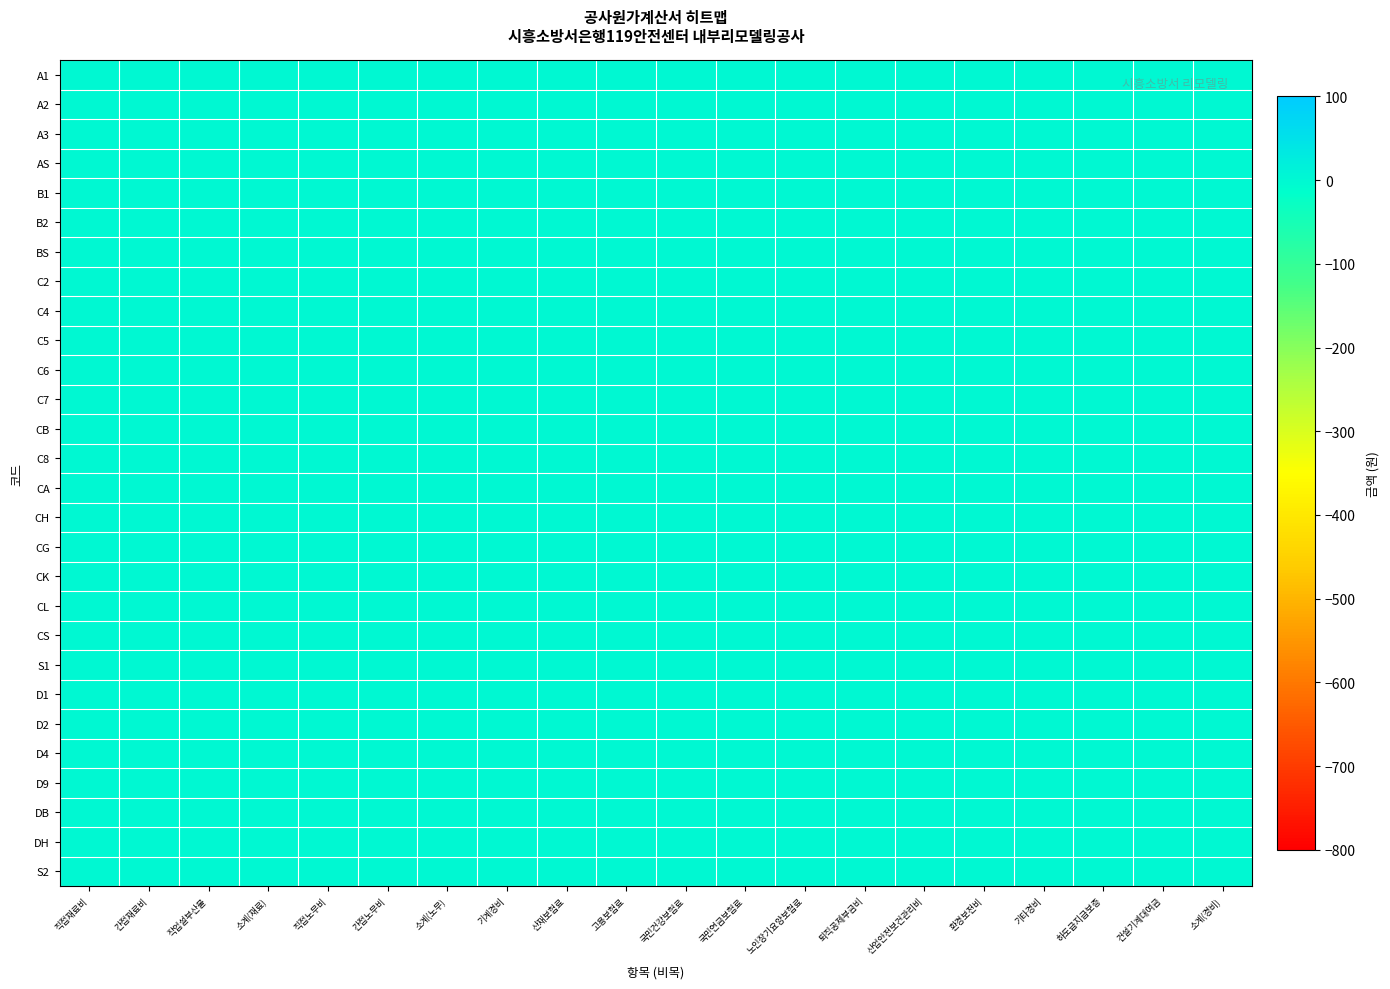

List the labels in order of AS value, smallest first.

A1, A2, A3, AS, B1, B2, BS, C2, C4, C5, C6, C7, CB, C8, CA, CH, CG, CK, CL, CS, S1, D1, D2, D4, D9, DB, DH, S2